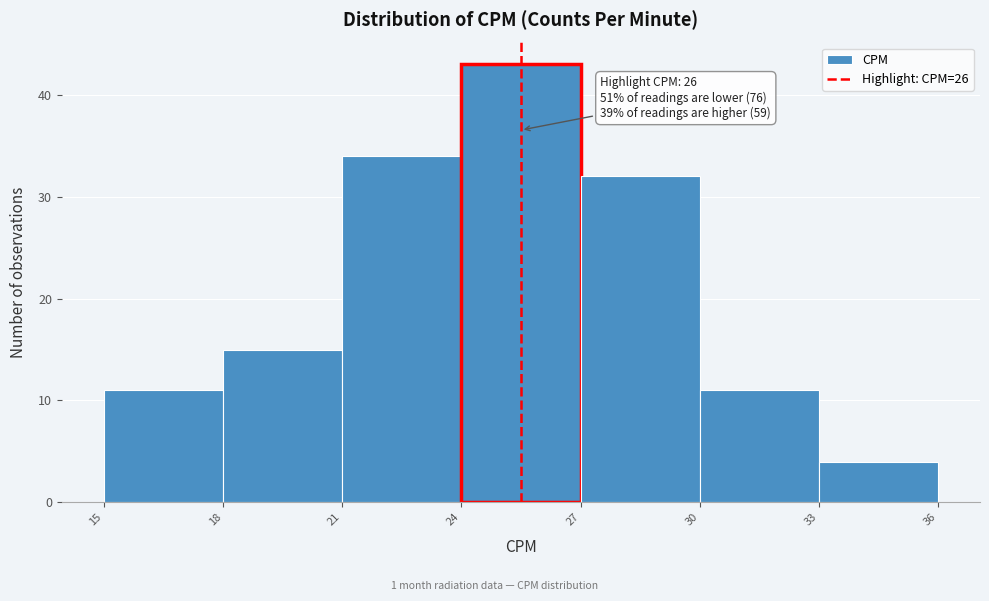

Reading right to left, what are all the values shown in this chart?

4	11	32	43	34	15	11